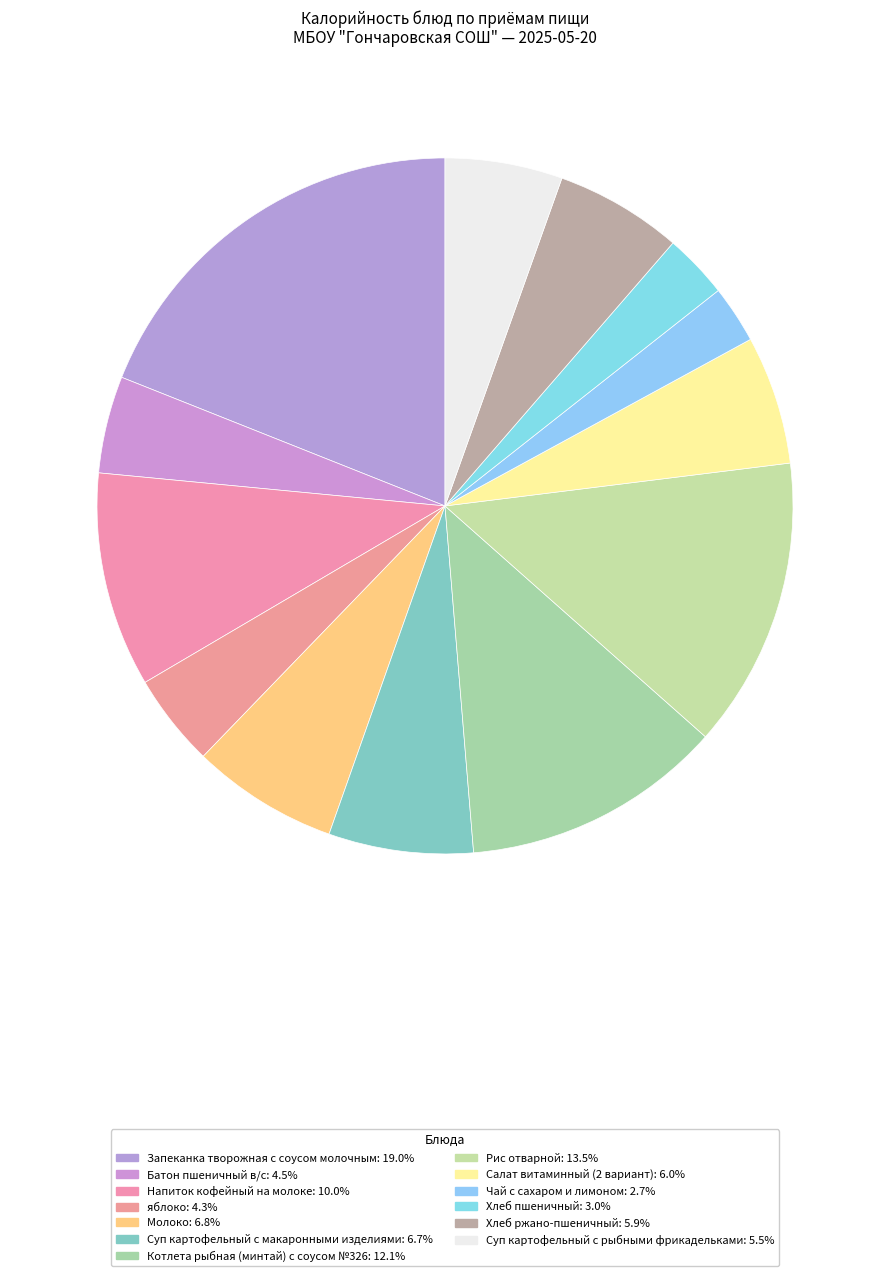

How many segments does this pie chart have?

13